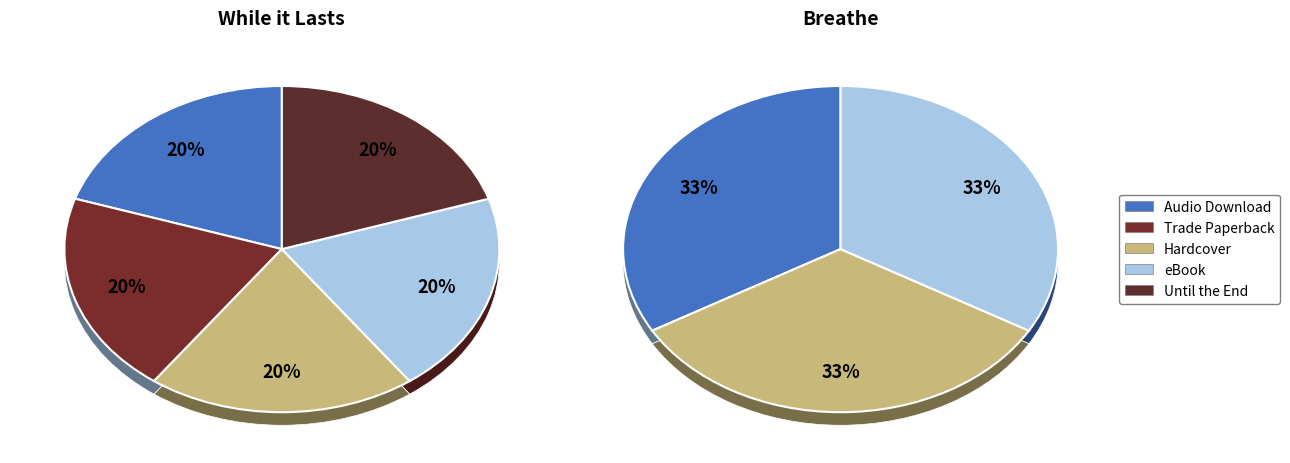

To the nearest percent, what portion does Breathe represent?

32%